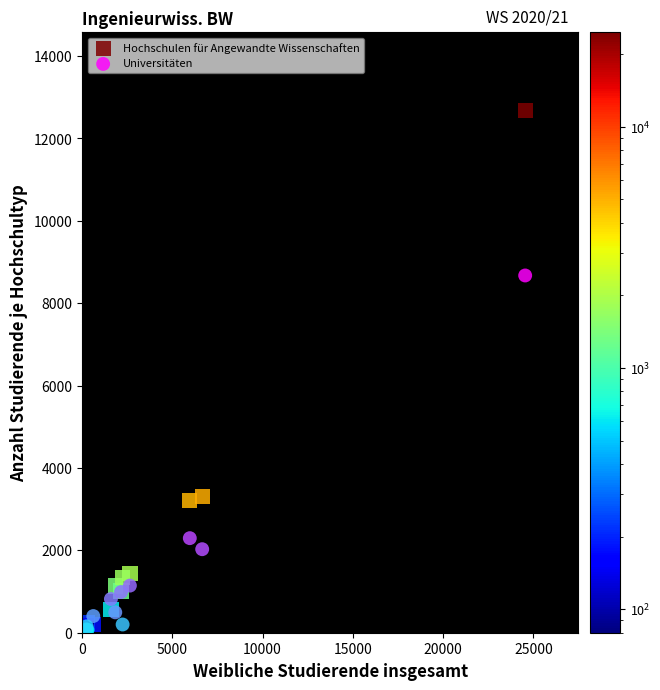

Which series has the widest spread of Y values?

Hochschulen für Angewandte Wissenschaften